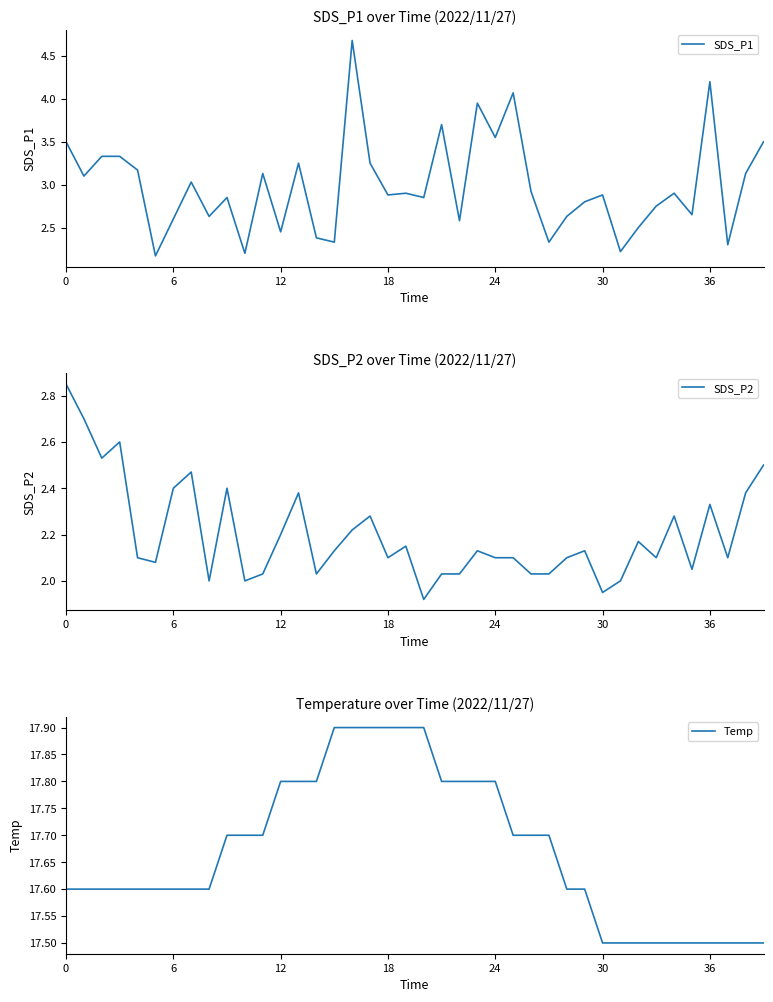

Is it true that SDS_P1 equals 3.4 at 6?

False